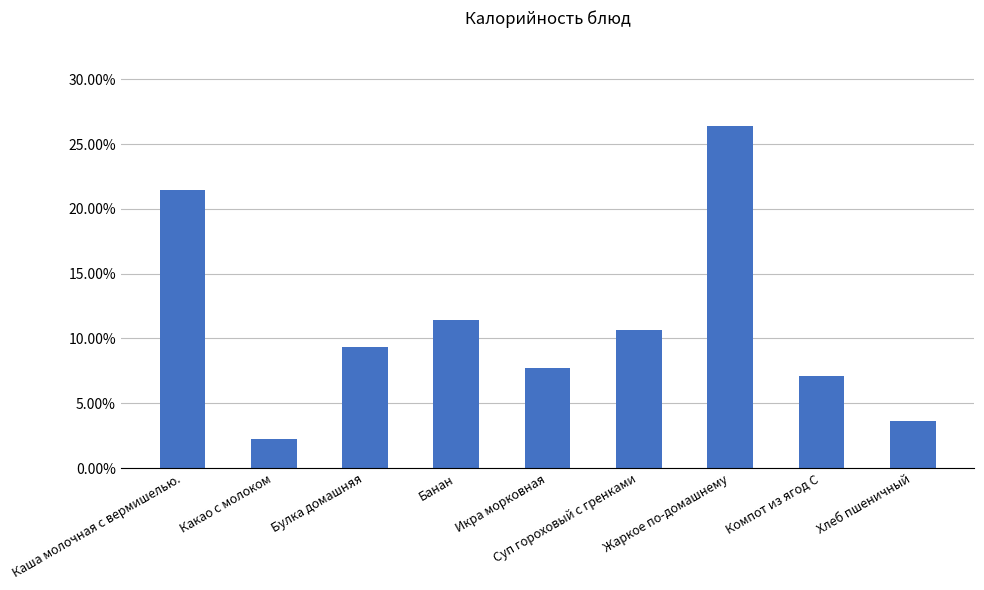

Does the chart contain any negative values?

No